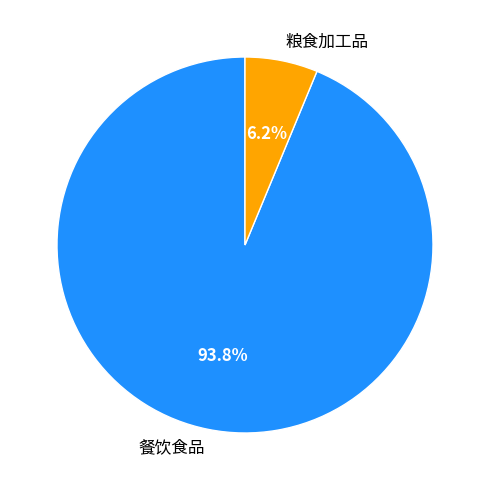

Which slice is the smallest?

粮食加工品